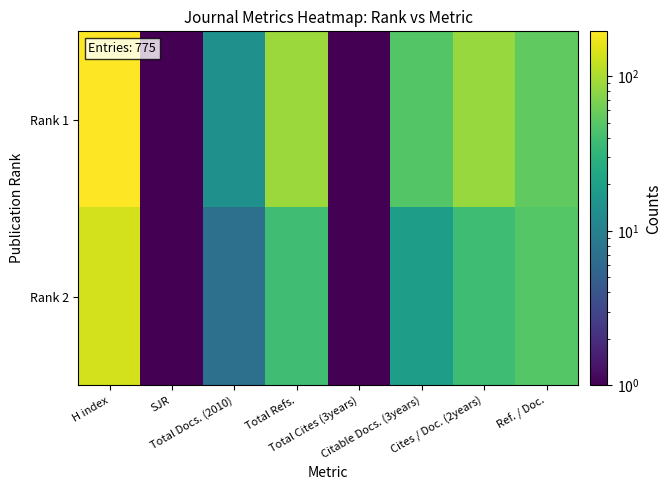

Between H index and Citable Docs. (3years), which is larger?

H index